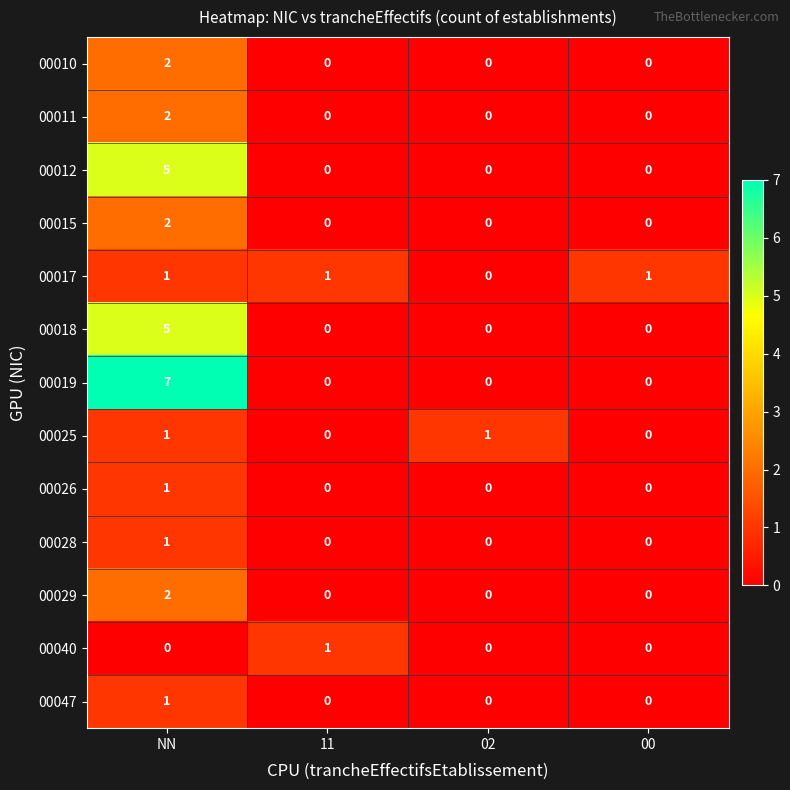

What is the total value across all series at 11?

2